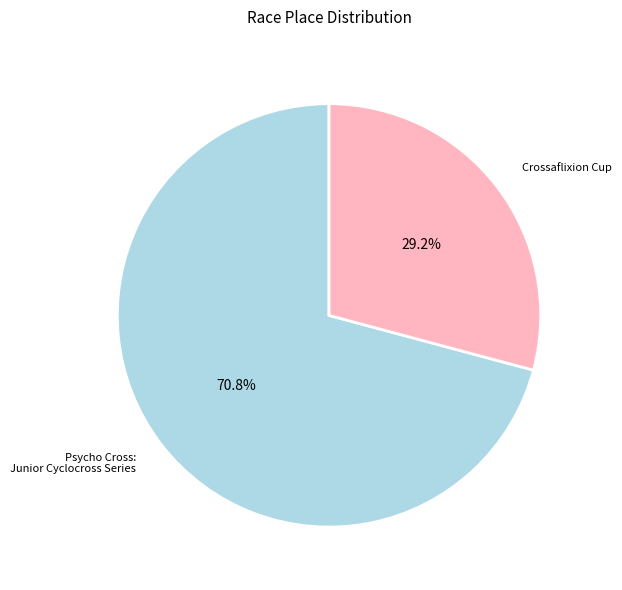

To the nearest percent, what percentage of the pie is Crossaflixion Cup?

29%